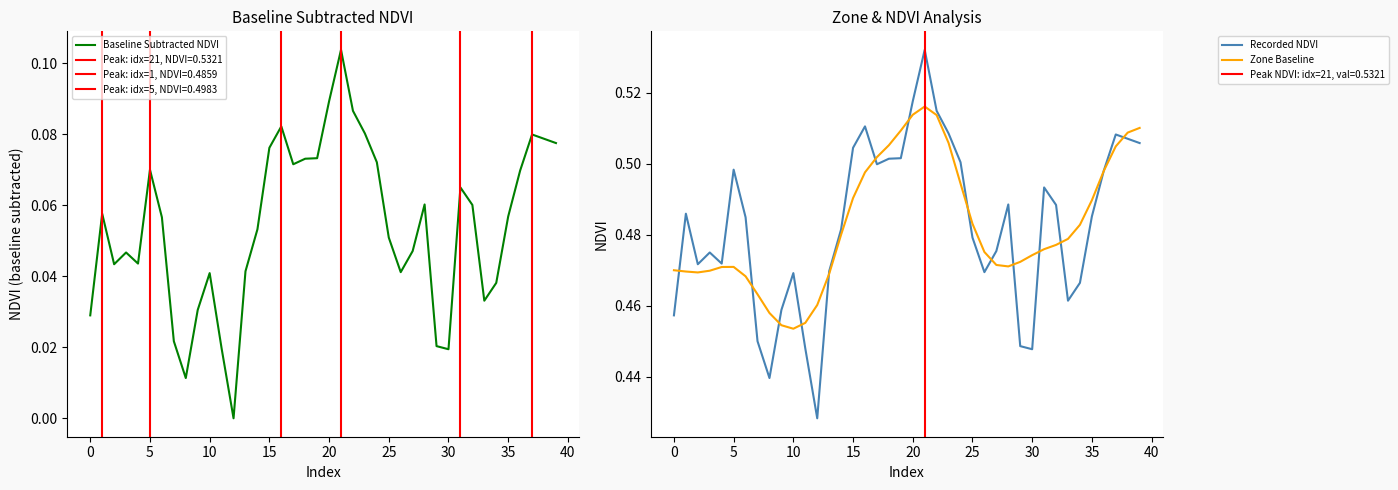

Which category has the lowest value in the Zone Baseline series?

10